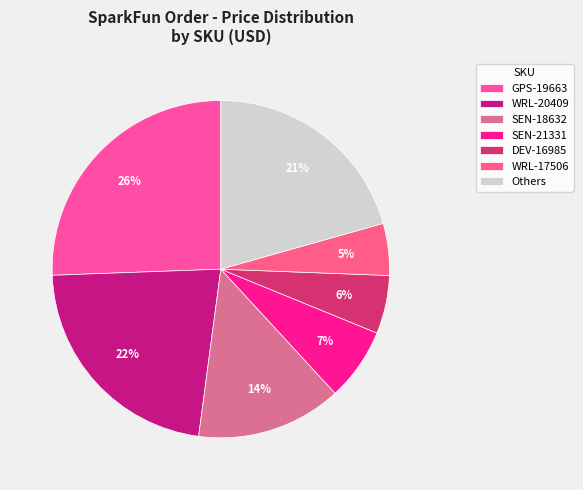

Rank the categories by value from lowest to highest.

WRL-17506, DEV-16985, SEN-21331, SEN-18632, Others, WRL-20409, GPS-19663